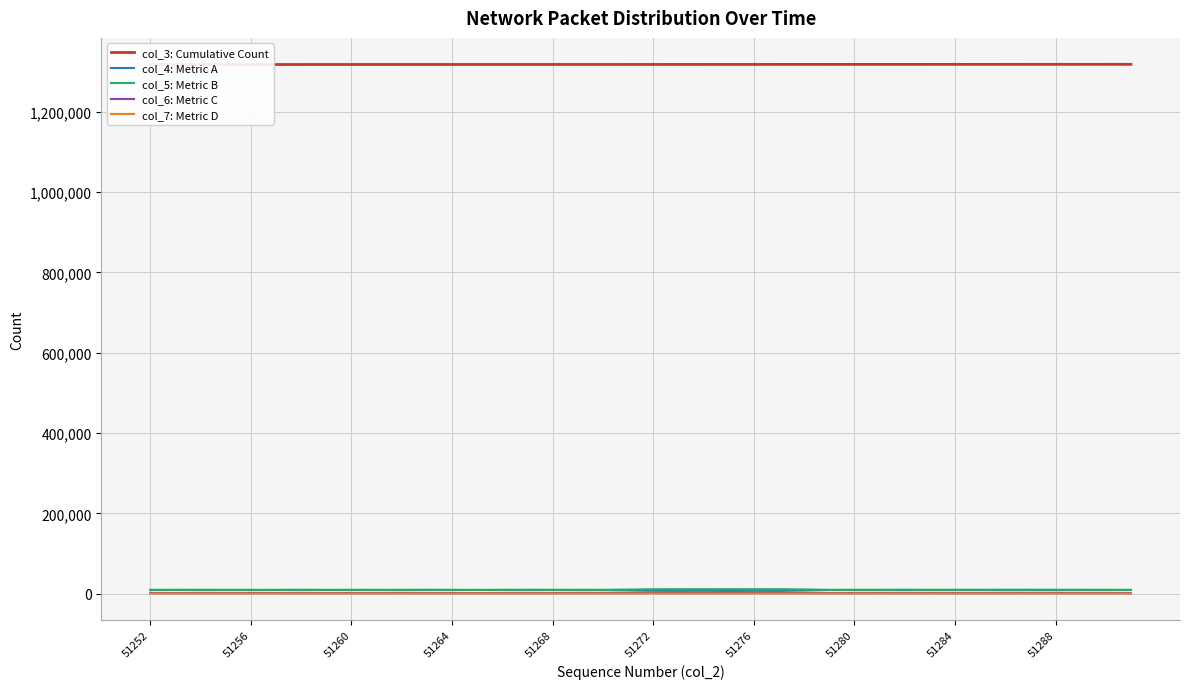

How many lines are shown in the chart?

5